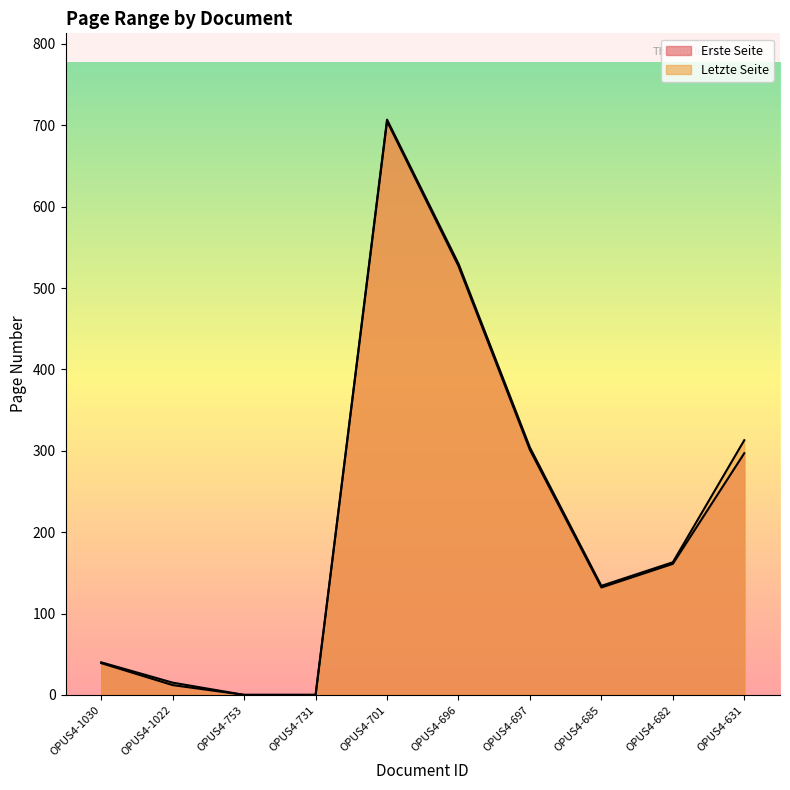

True or false: Letzte Seite has a value of 18 at OPUS4-1030.

False